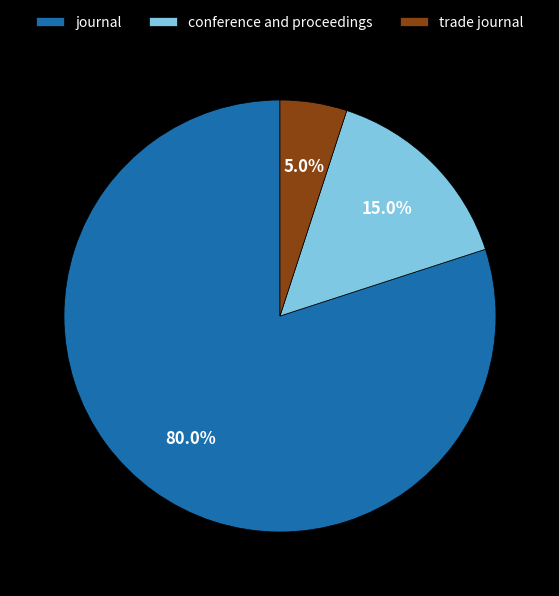

To the nearest percent, what portion does conference and proceedings represent?

15%